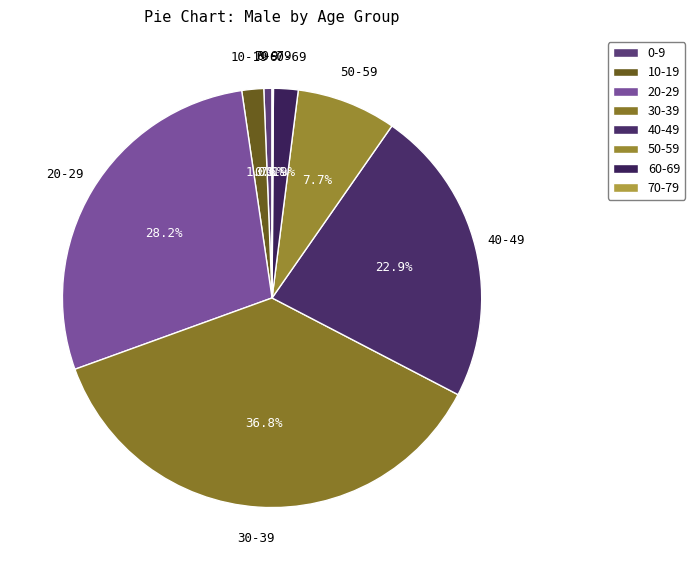

Which category has the biggest portion of the pie?

30-39